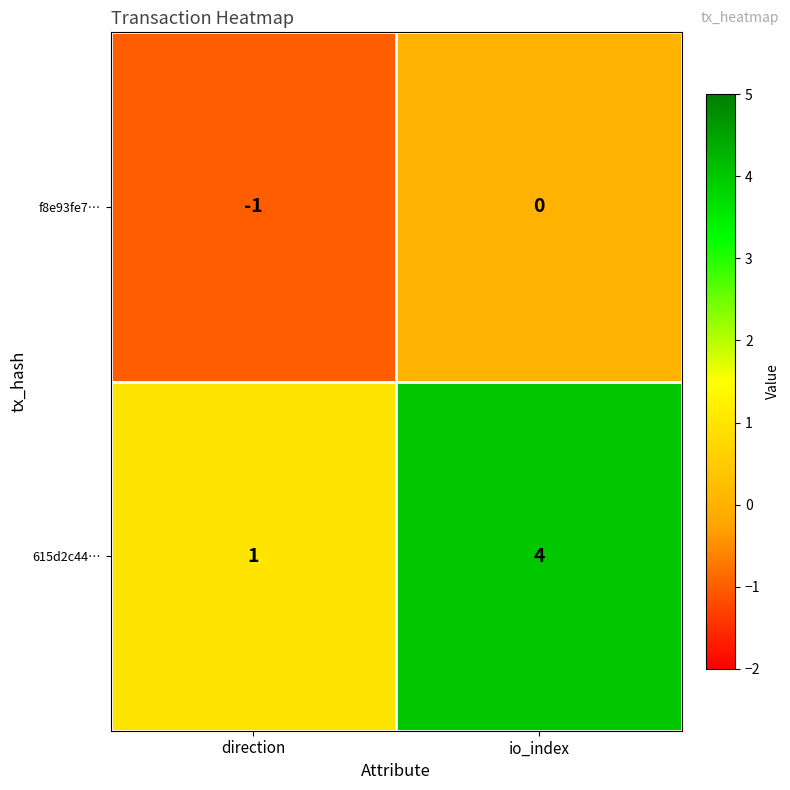

Where is f8e93fe7… nearest to the value 0?

io_index